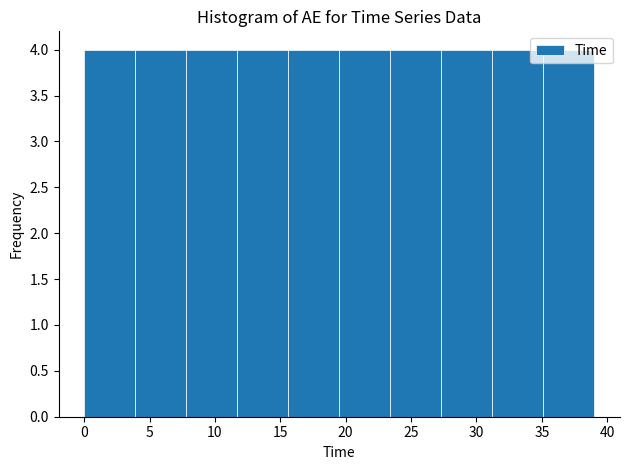

How tall is the bar that spans 23.5 to 27.5 on the x-axis? Neither the bar edges nor the heights are printed on the chart, so give them approximately, as read against the axes.

4